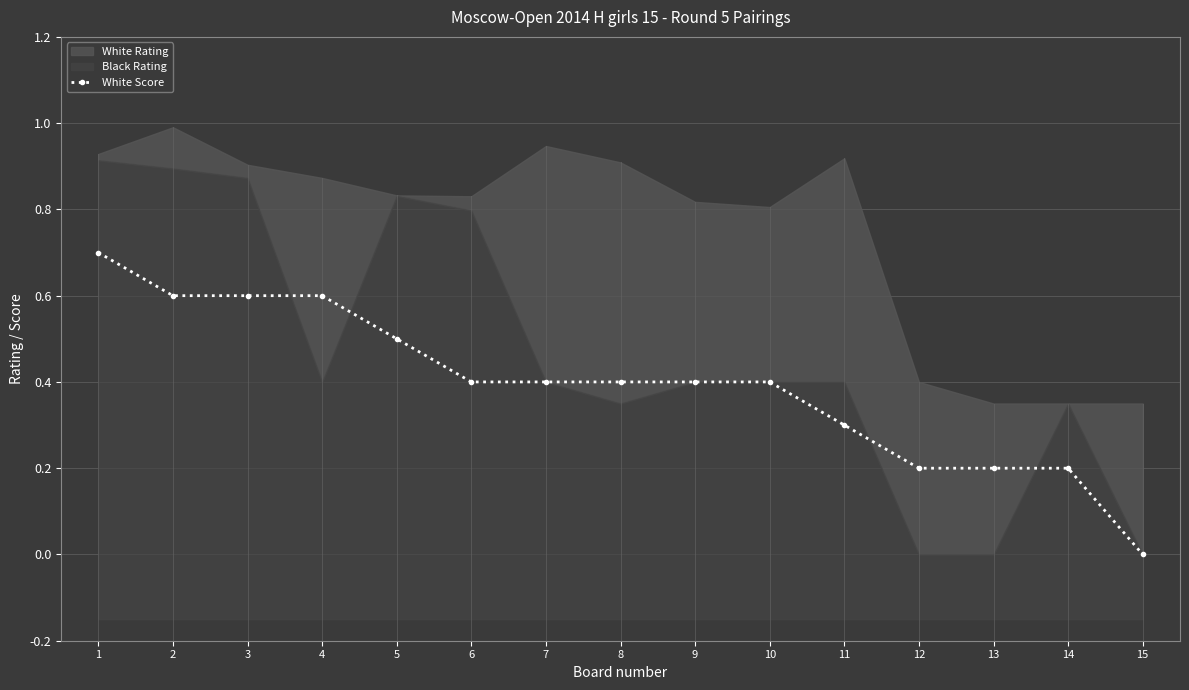

True or false: the data shows 0.4 at 7.

True